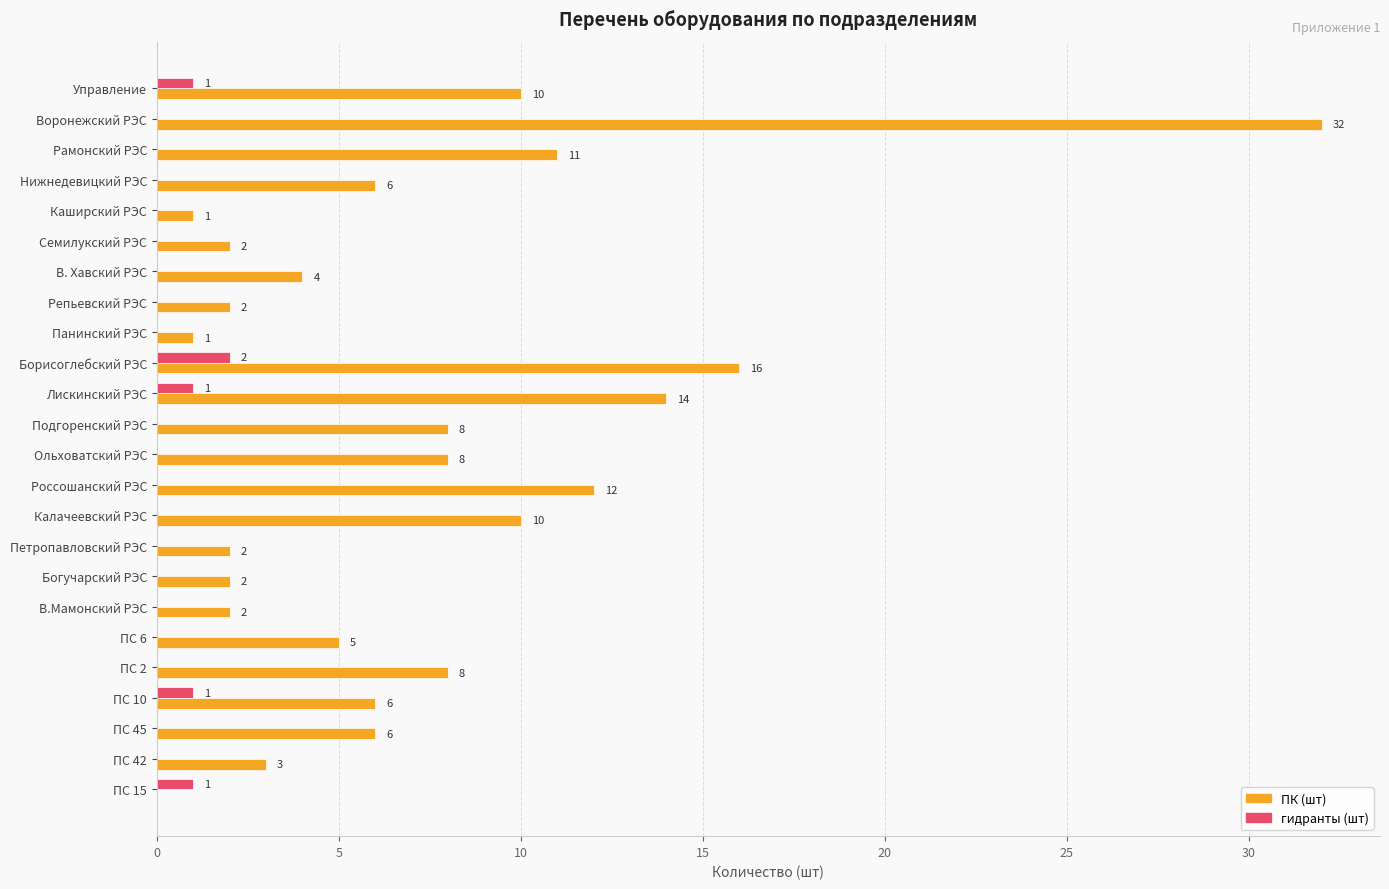

The ПК (шт) series shows 32 at Воронежский РЭС. True or false?

True